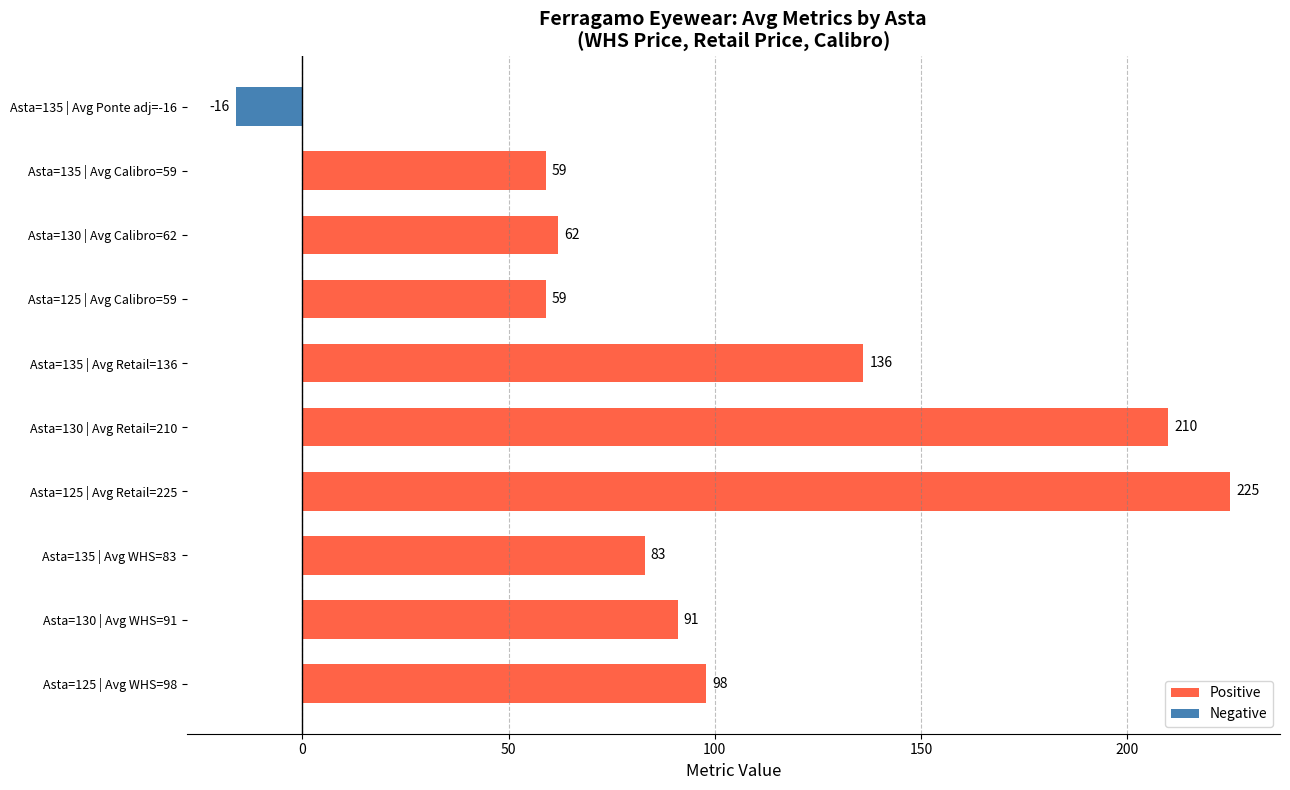

Between Asta=130 | Avg WHS=91 and Asta=135 | Avg Retail=136, which is larger?

Asta=135 | Avg Retail=136